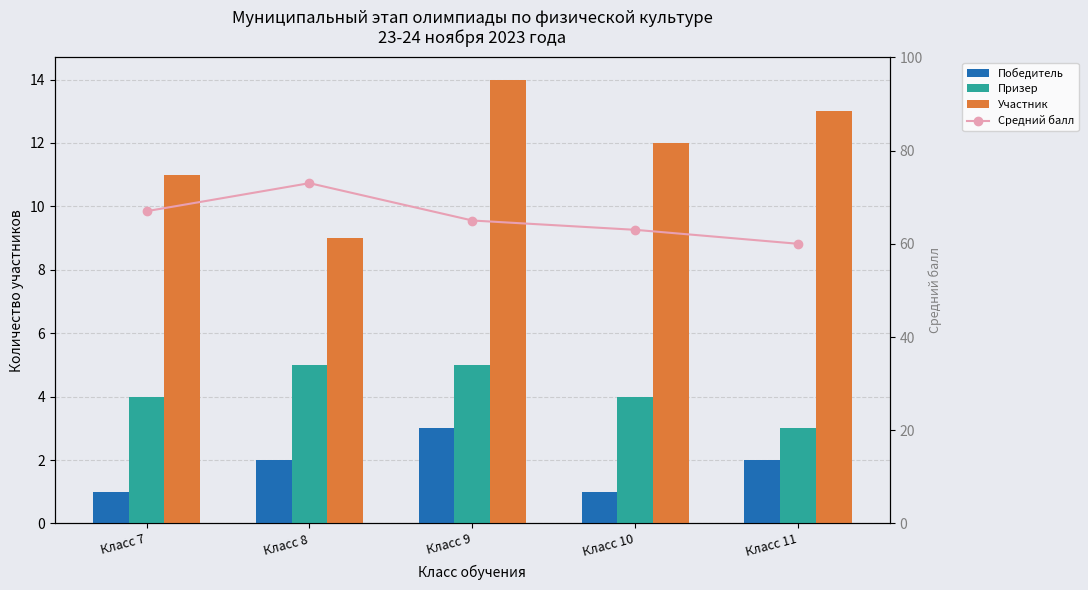

Count the number of categories in the chart.

5